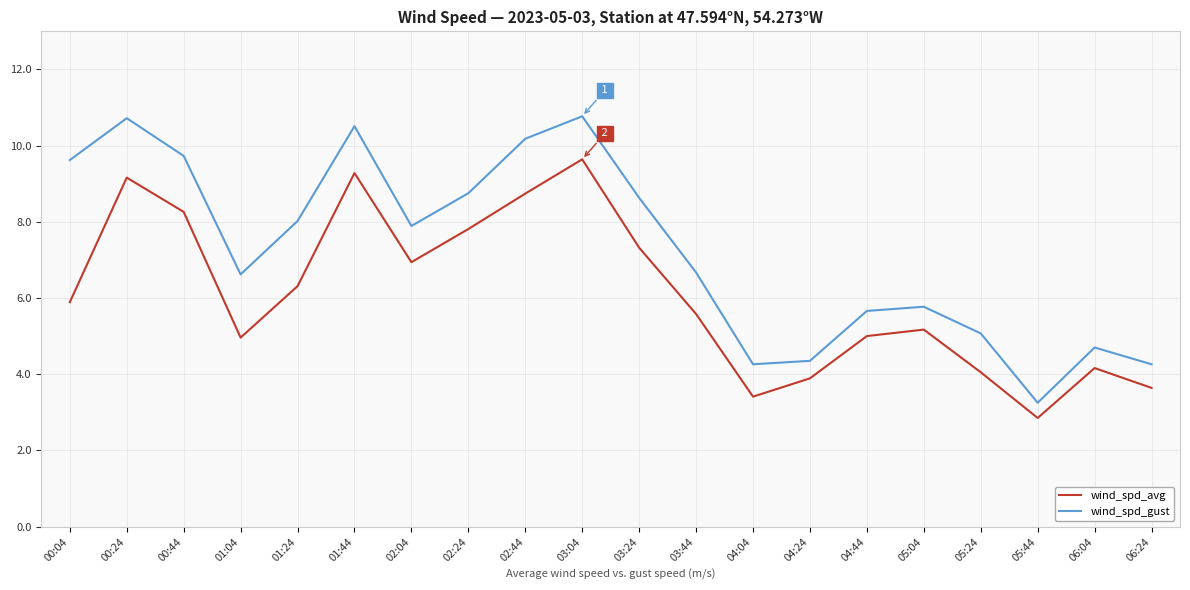

What is the maximum value shown in the chart?

10.8